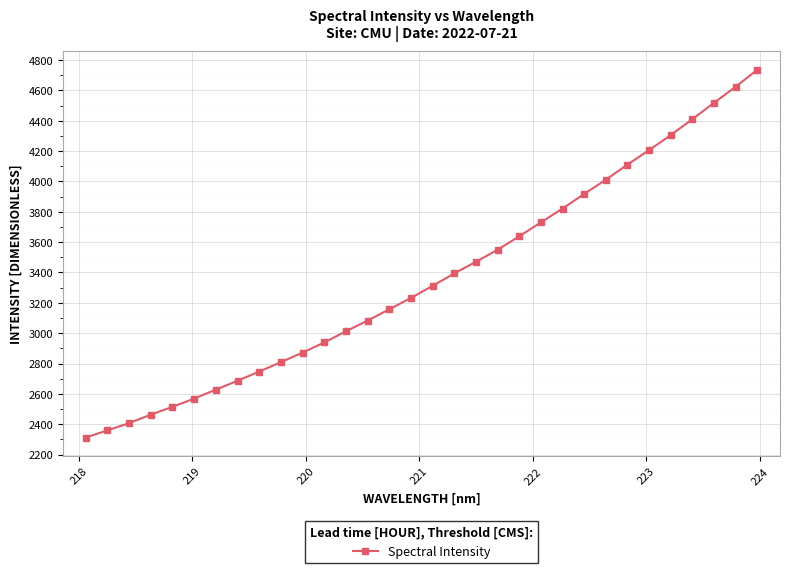

What is the value of the 14th point from the left?

3082.8